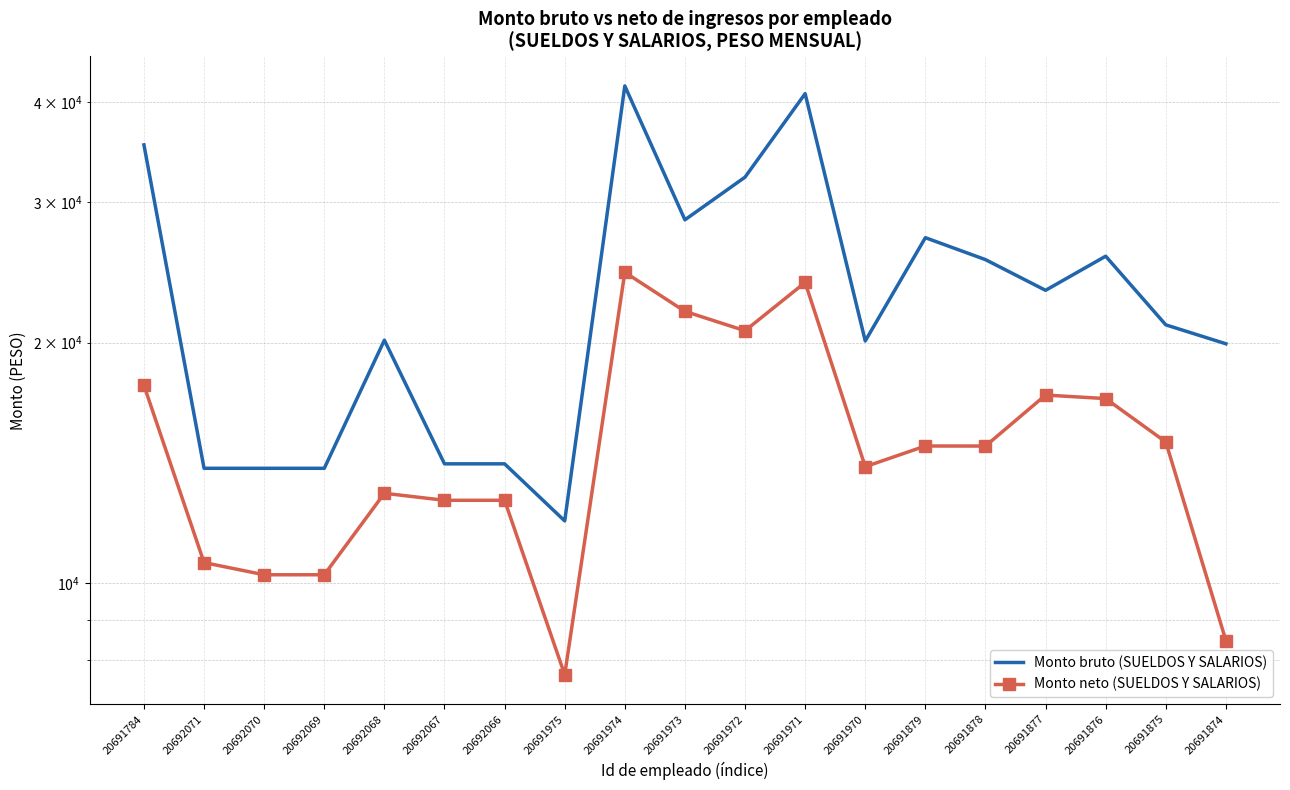

Rank the series at 20692067 from lowest to highest value.

Monto neto (SUELDOS Y SALARIOS), Monto bruto (SUELDOS Y SALARIOS)